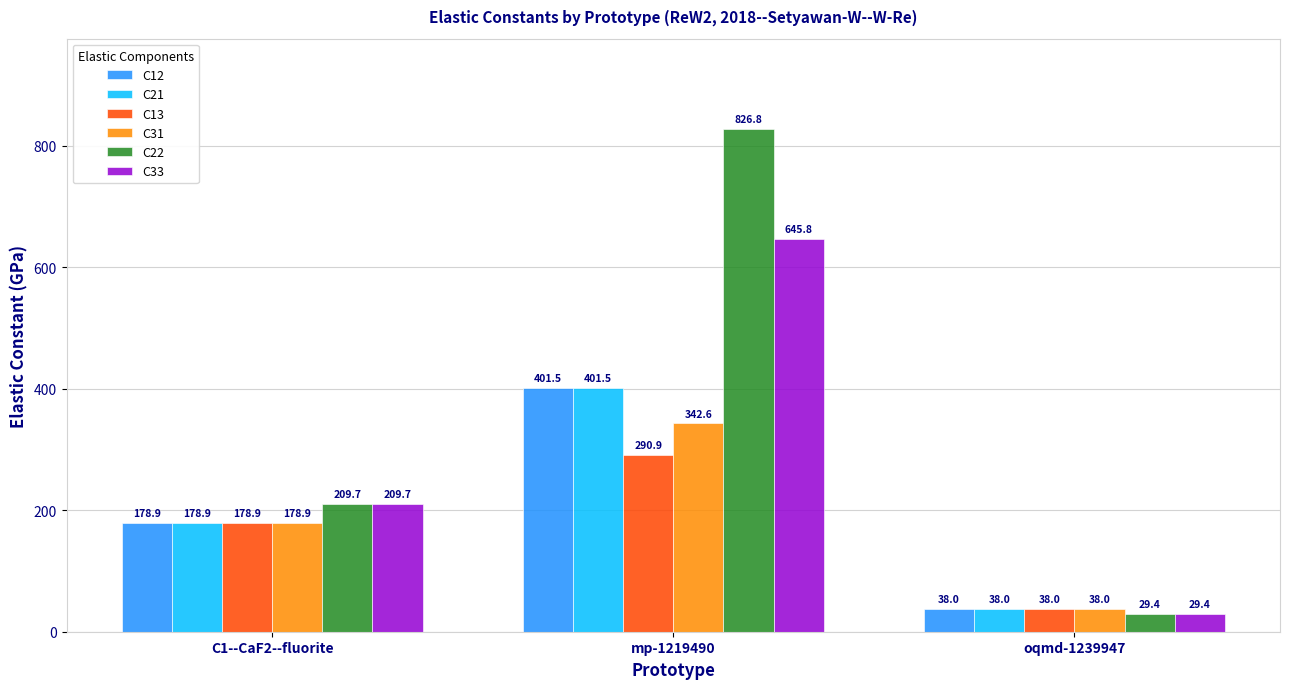

What is the maximum value shown in the chart?

826.8